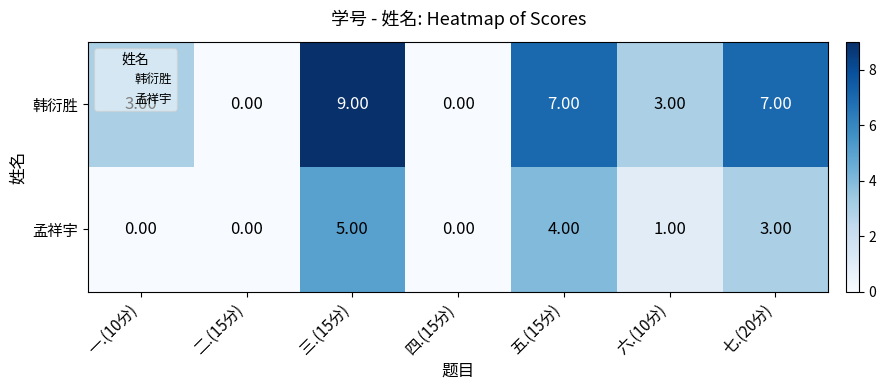

How many data points does each series have?

7